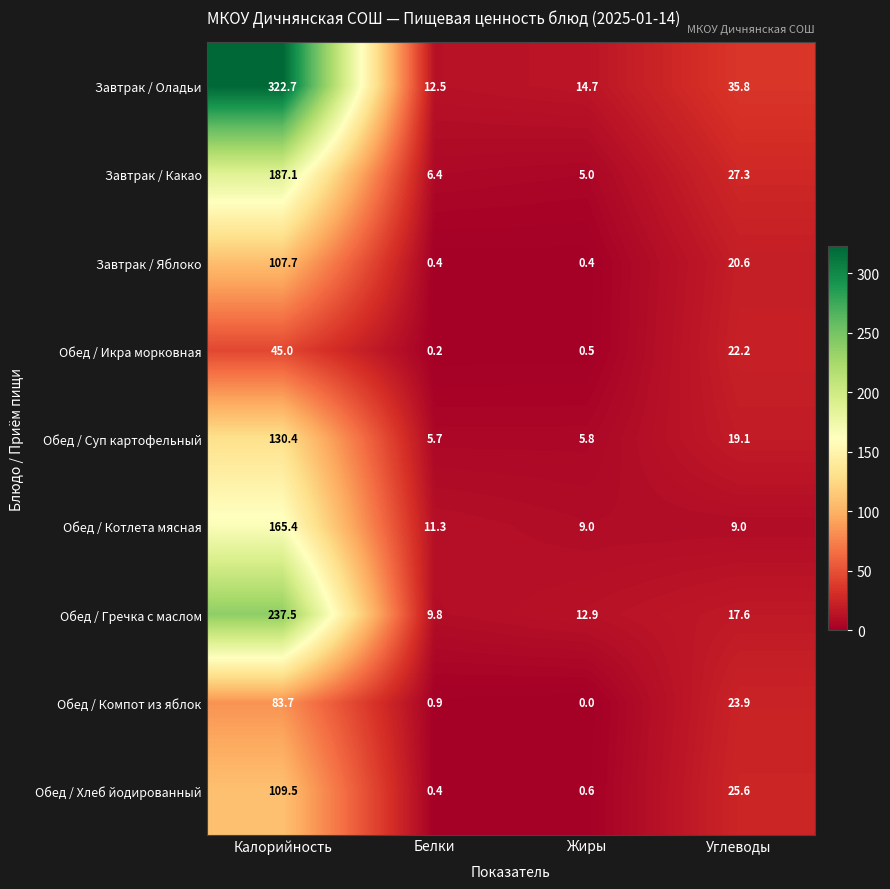

The value of Завтрак / Яблоко at Белки is 0.4. True or false?

True